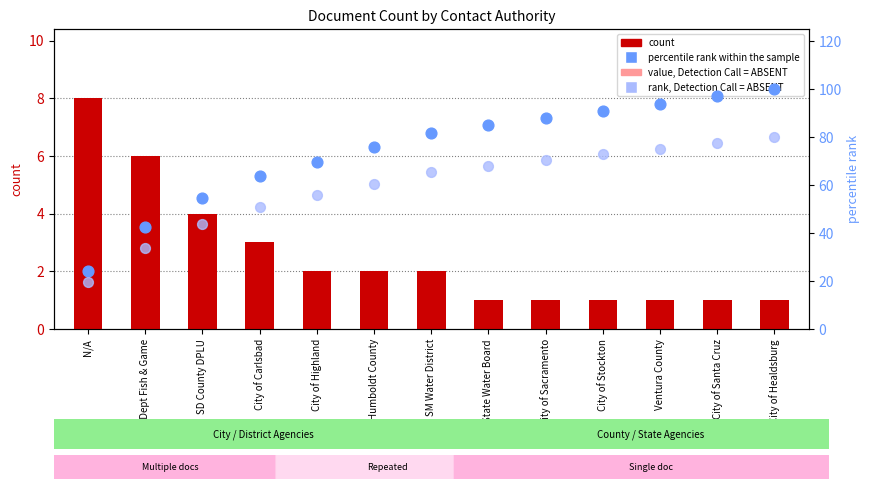

Which series contains the highest Y value?

percentile rank within the sample